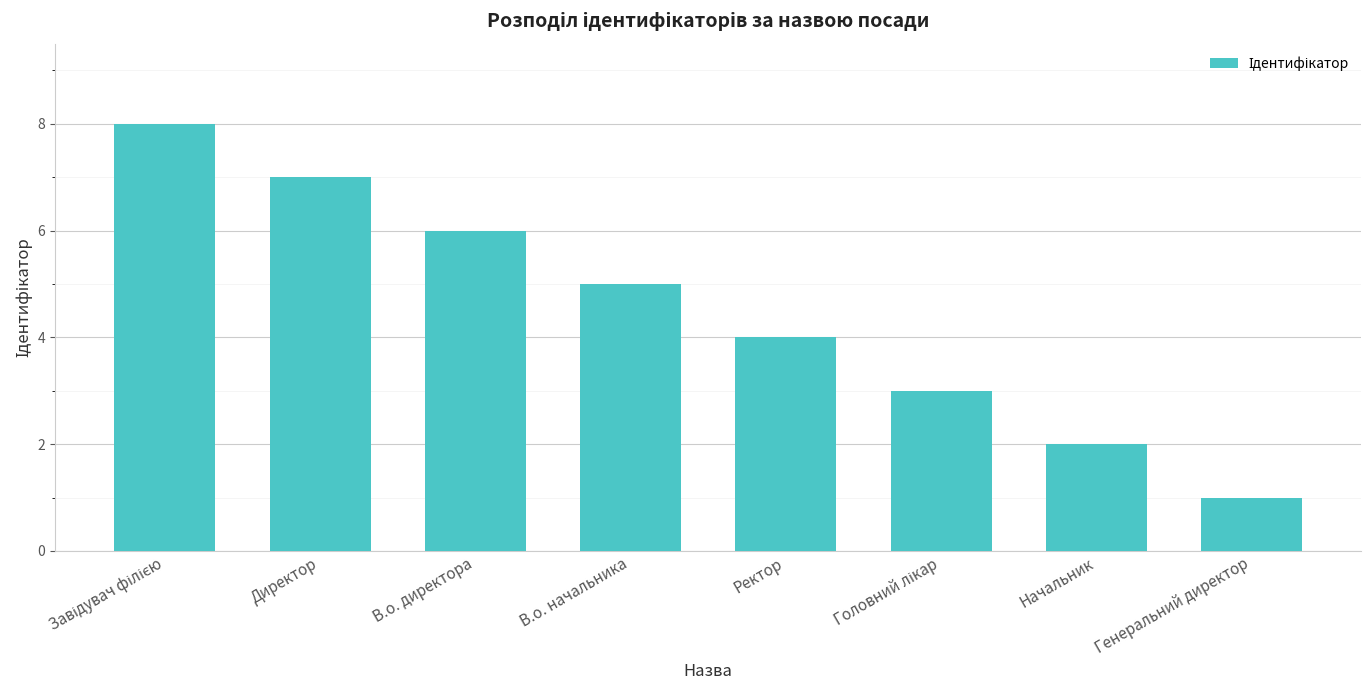

Reading left to right, extract all data points from this chart.

8	7	6	5	4	3	2	1